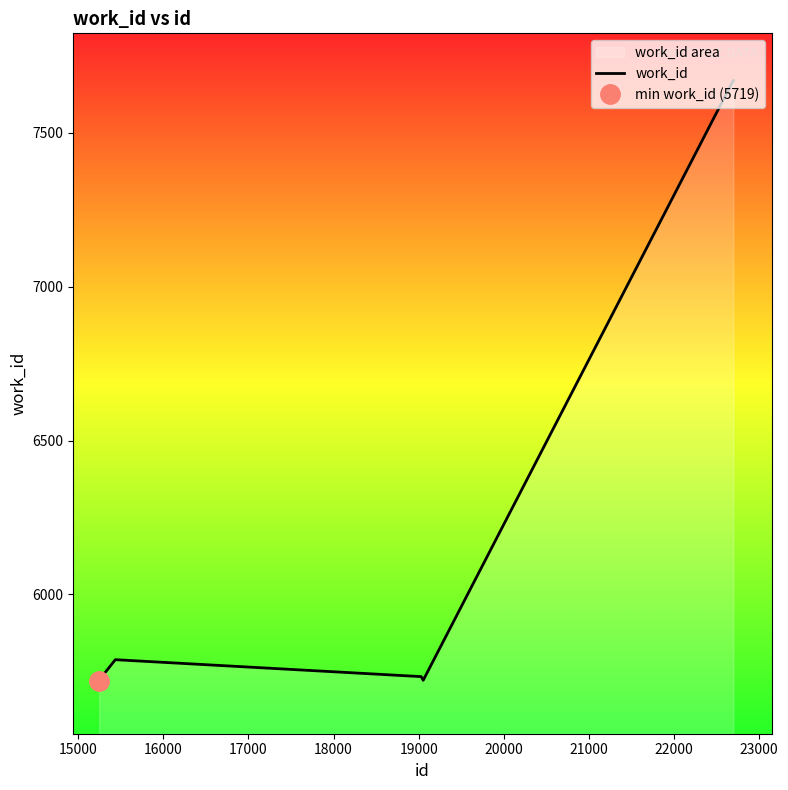

What is the change in value from 19000 to 23000?

+1937